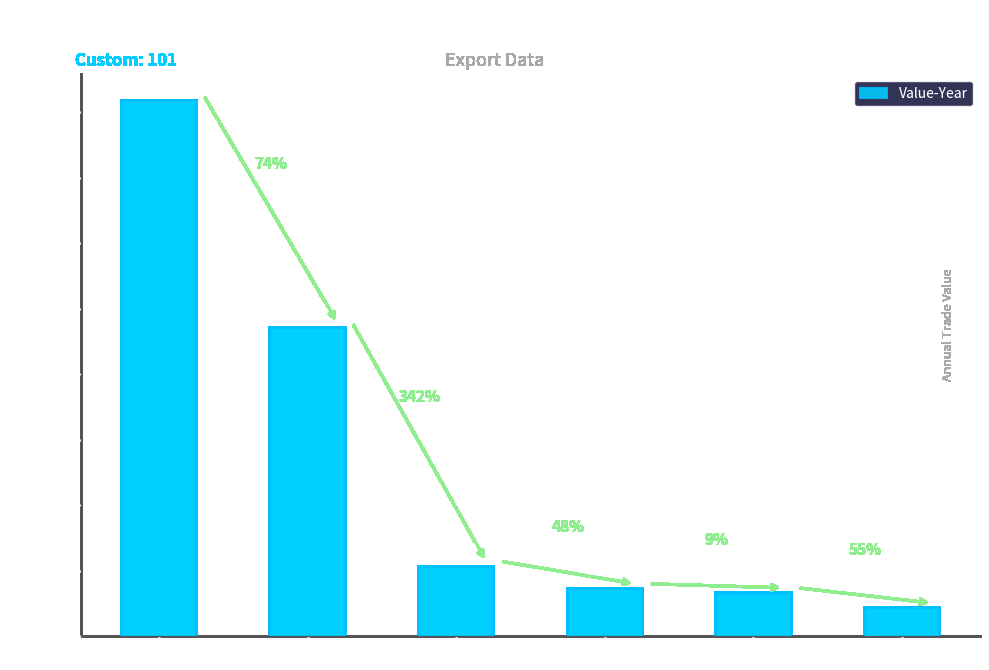

At which category does the chart reach its minimum across all series?

Commodity 620